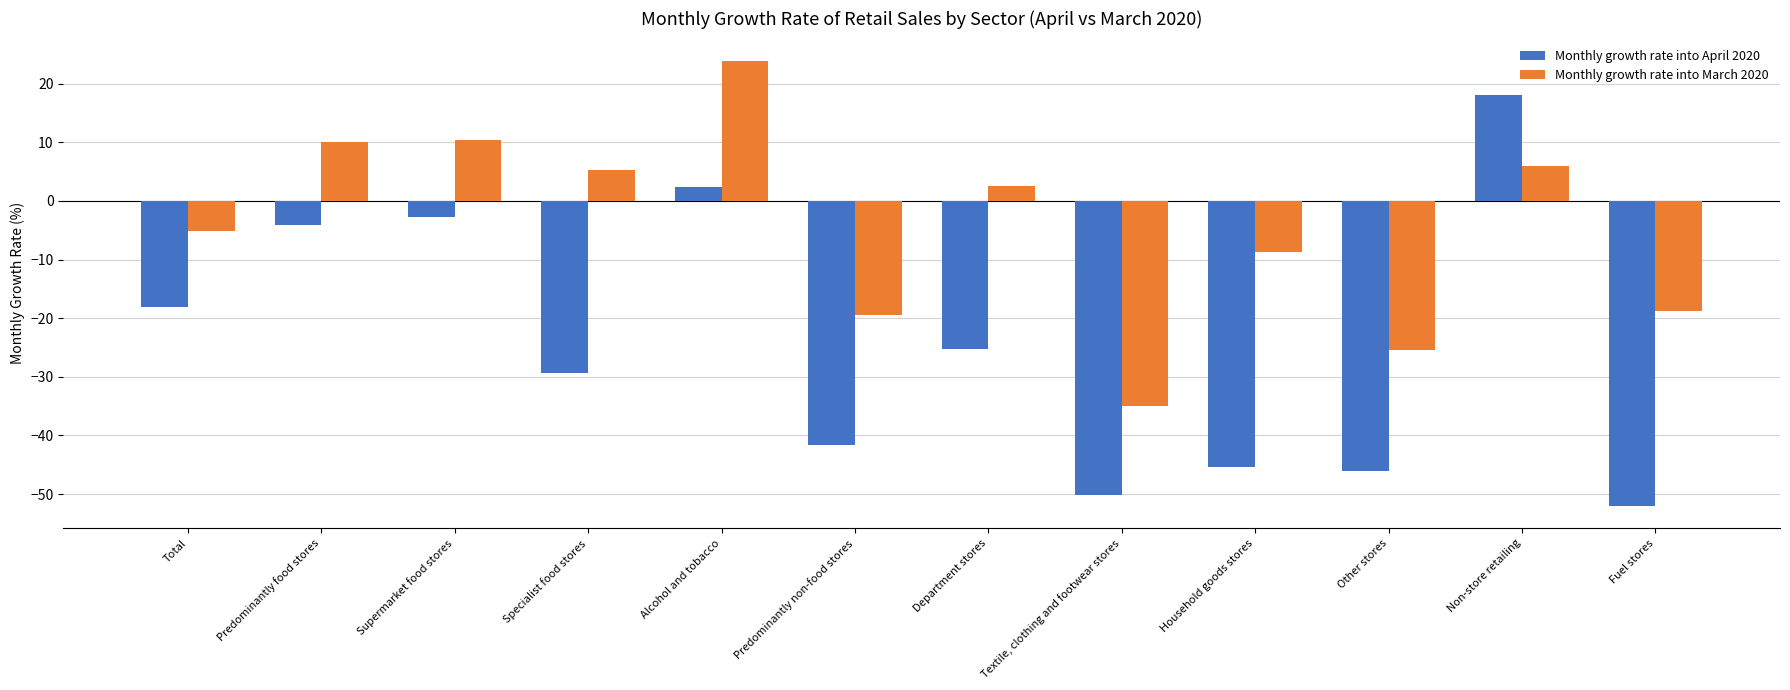

At which label does Monthly growth rate into March 2020 first exceed 2?

Predominantly food stores